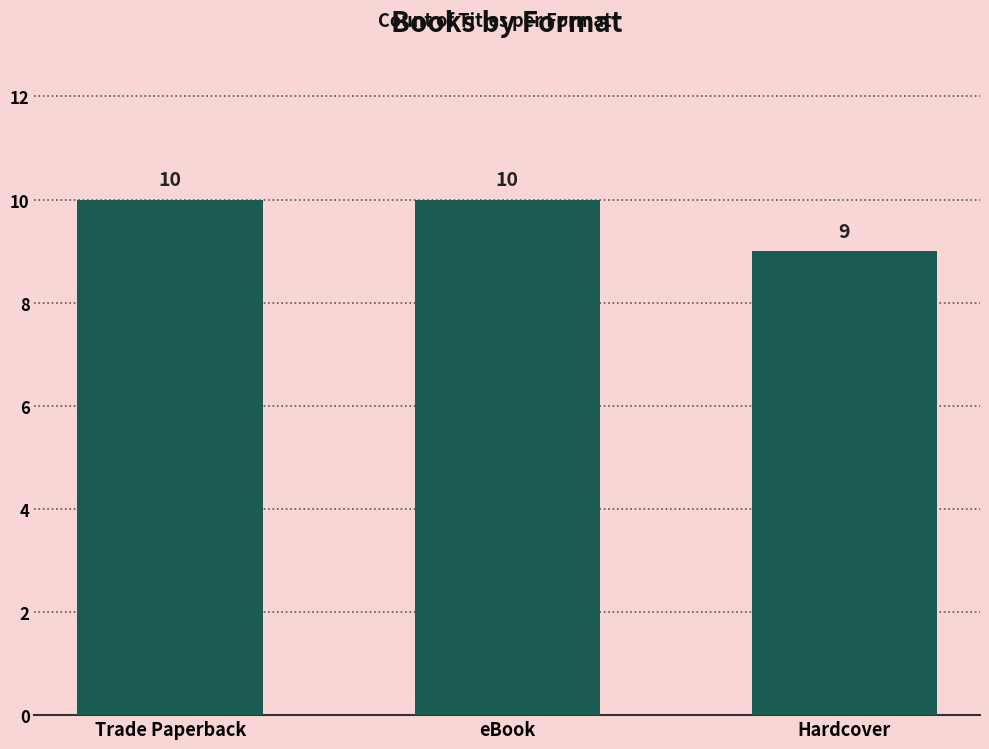

What is the minimum value shown in the chart?

9